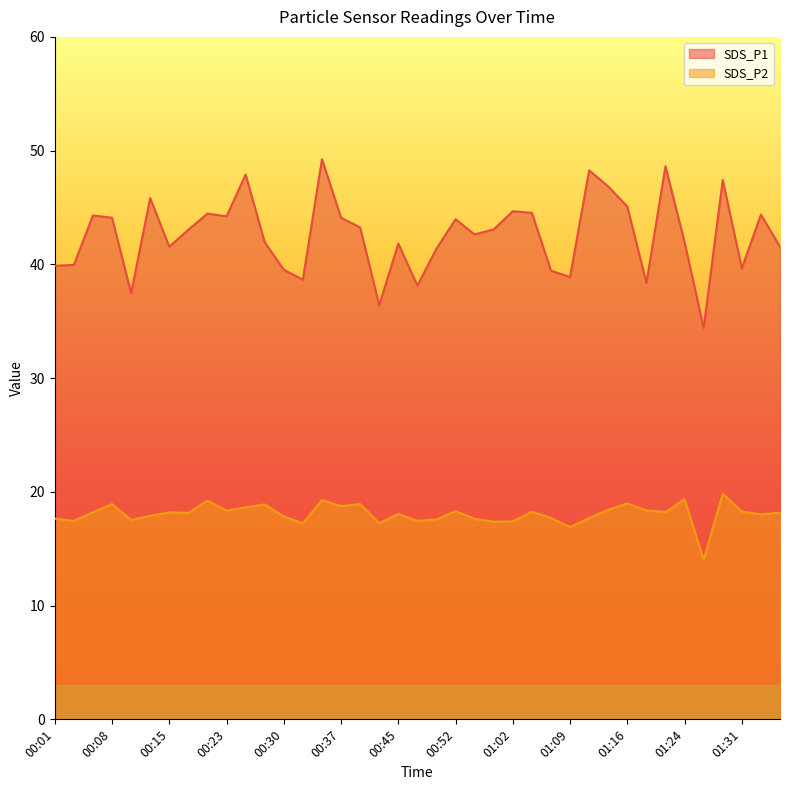

What is the greatest value displayed?

49.2